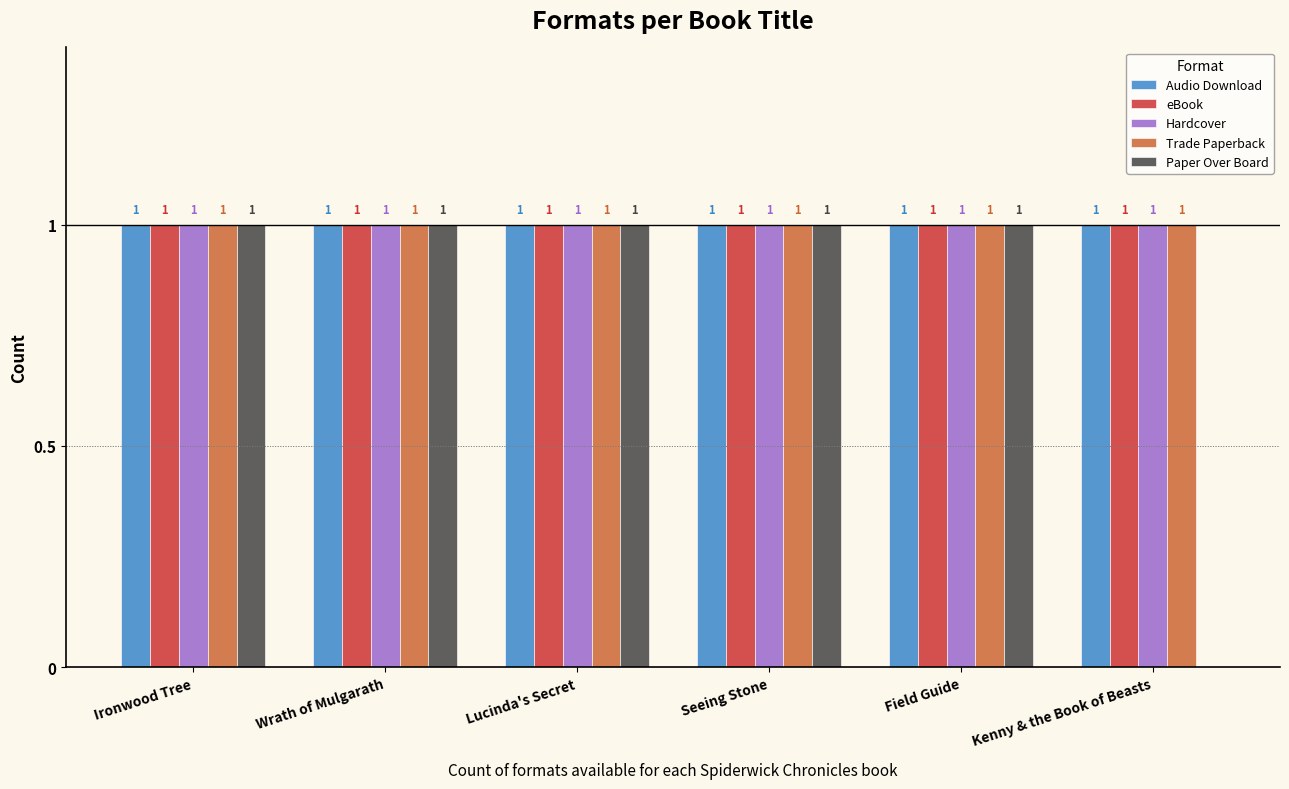

How many groups of bars are there?

6